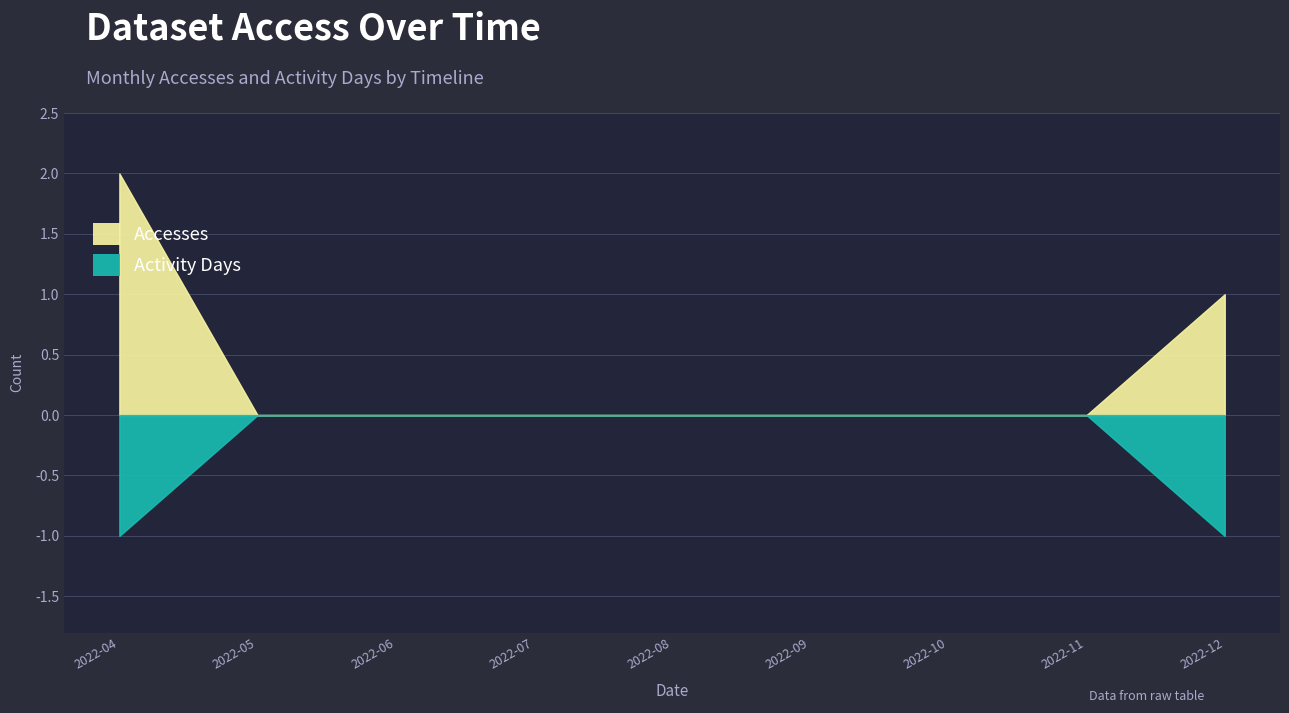

True or false: Activity Days and Accesses cross at least once.

False